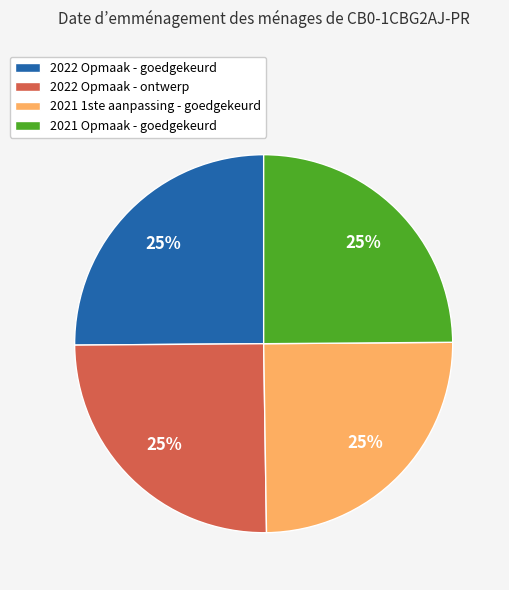

Does 2021 Opmaak - goedgekeurd represent more than half of the total?

No